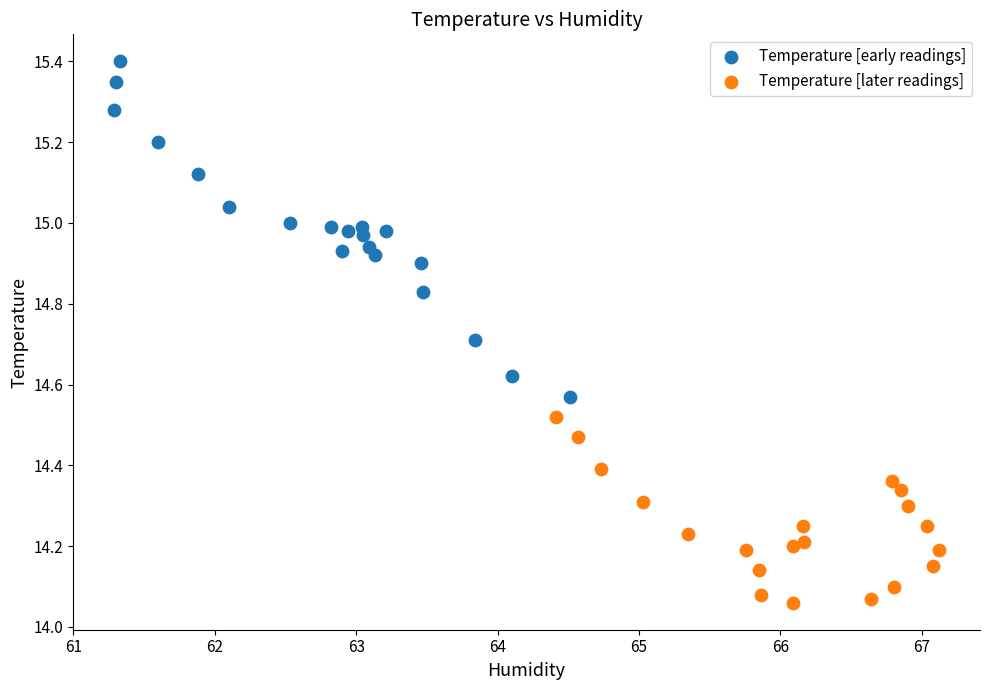

Which series reaches the minimum Y coordinate?

Temperature [later readings]